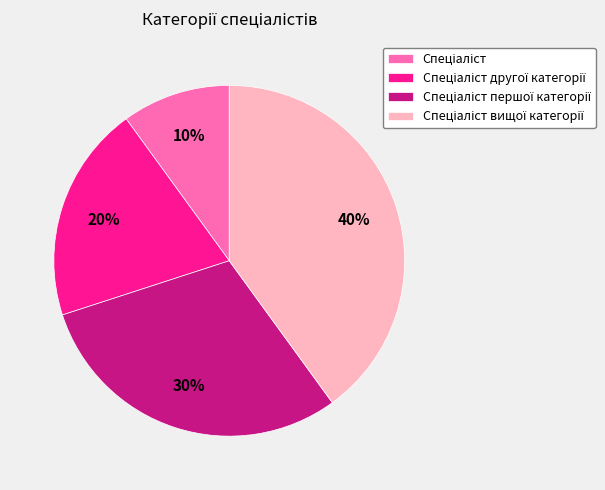

To the nearest percent, what is the difference between the largest and smallest slice percentages?

30%